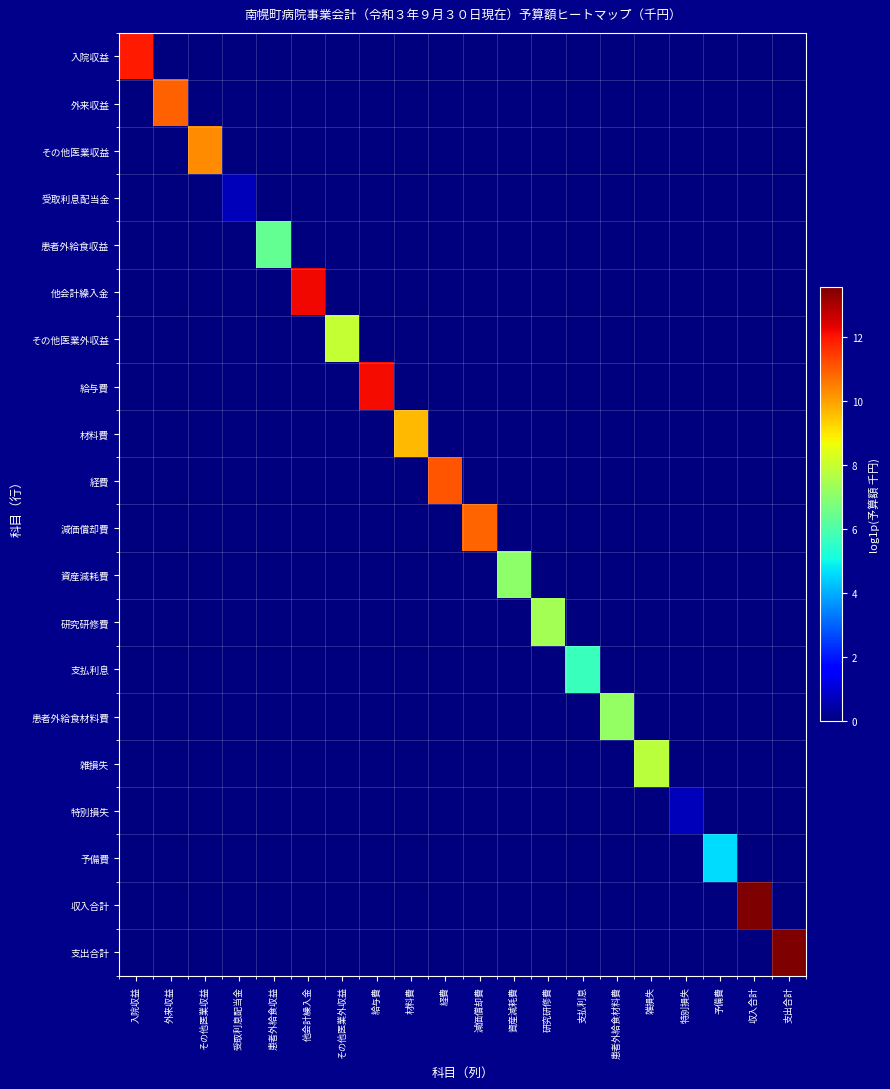

Which has a higher value, 資産減耗費 or 受取利息配当金?

資産減耗費